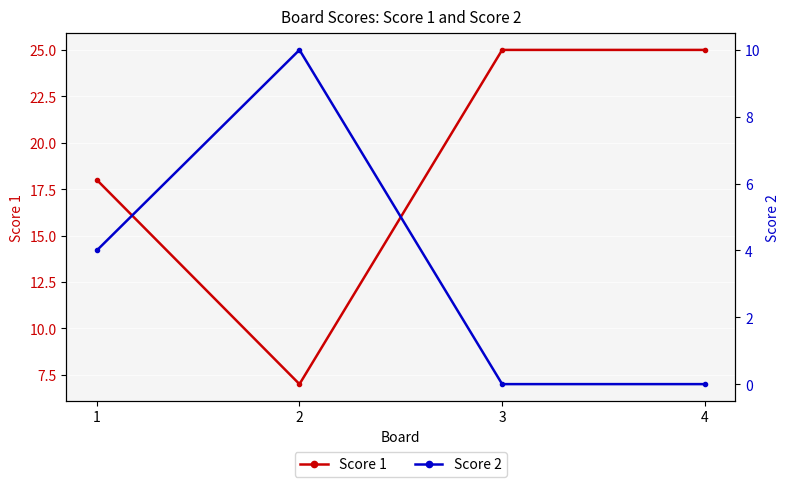

True or false: Score 2 and Score 1 cross at least once.

True